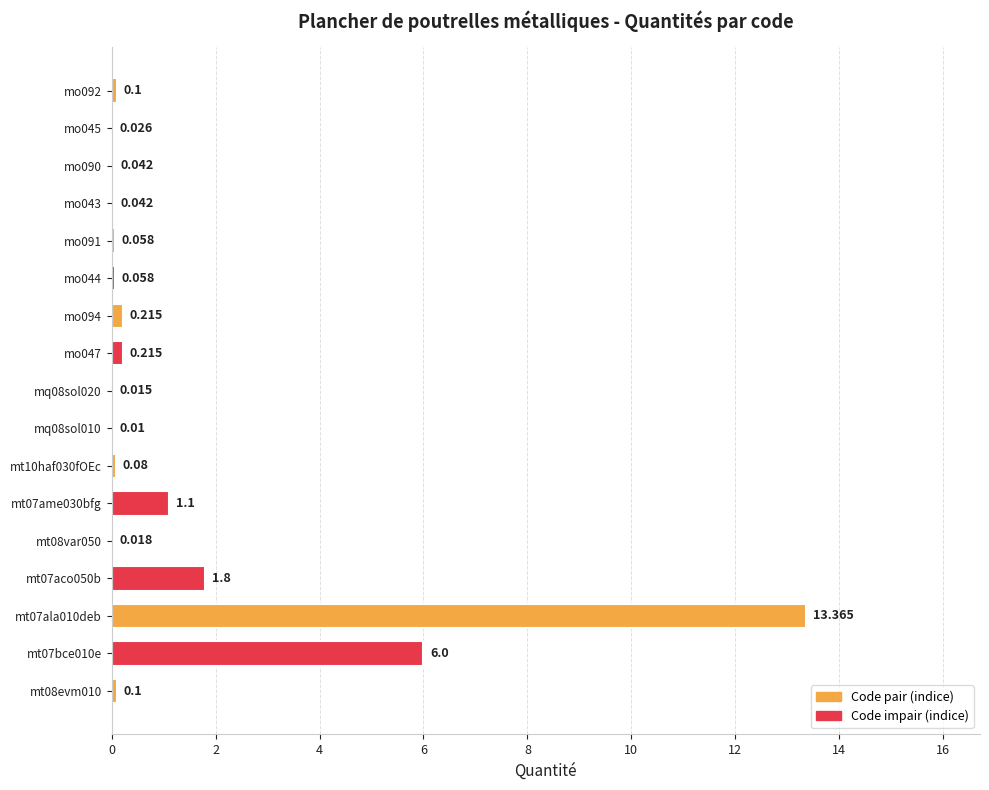

Count the number of data series in this chart.

1